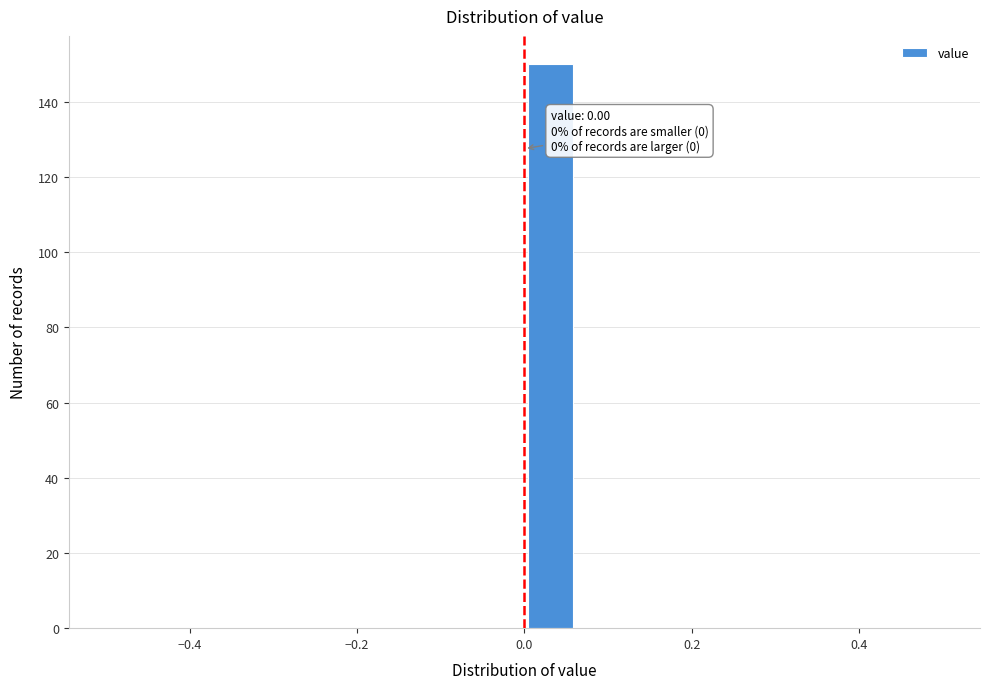

Around what value on the x-axis is the tallest bar? Give the approximate position of its centre, as read against the axis.

0.04